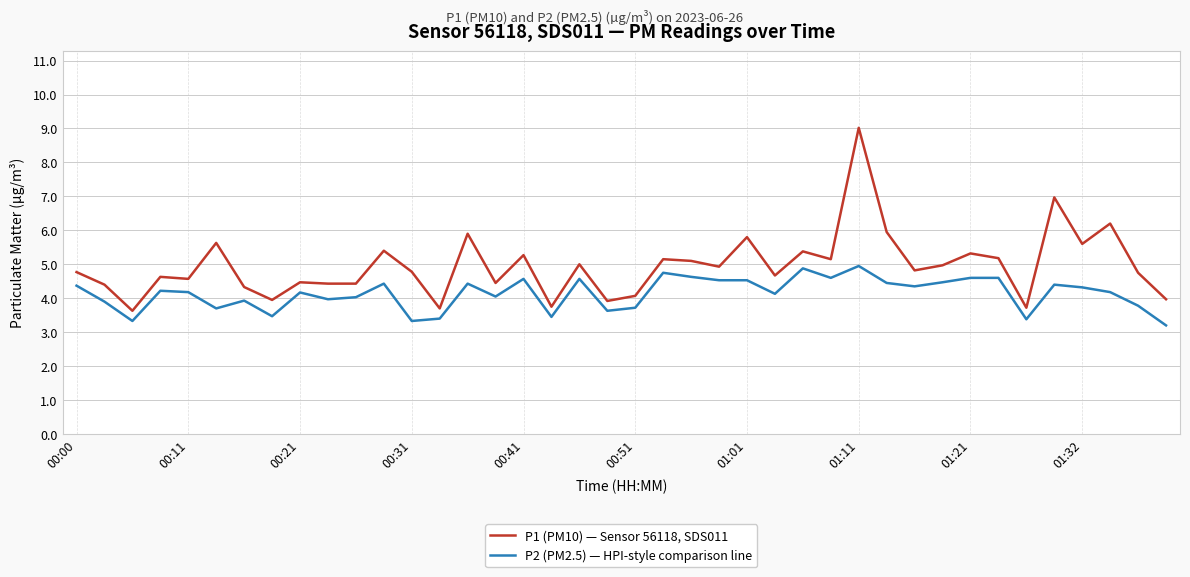

What are all the series names shown in the legend?

P1 (PM10) — Sensor 56118, SDS011, P2 (PM2.5) — HPI-style comparison line